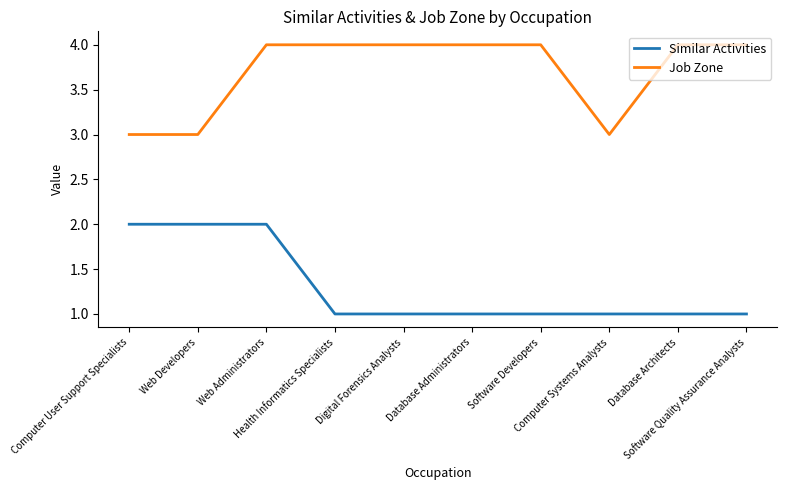

Rank the series by their average value, from lowest to highest.

Similar Activities, Job Zone